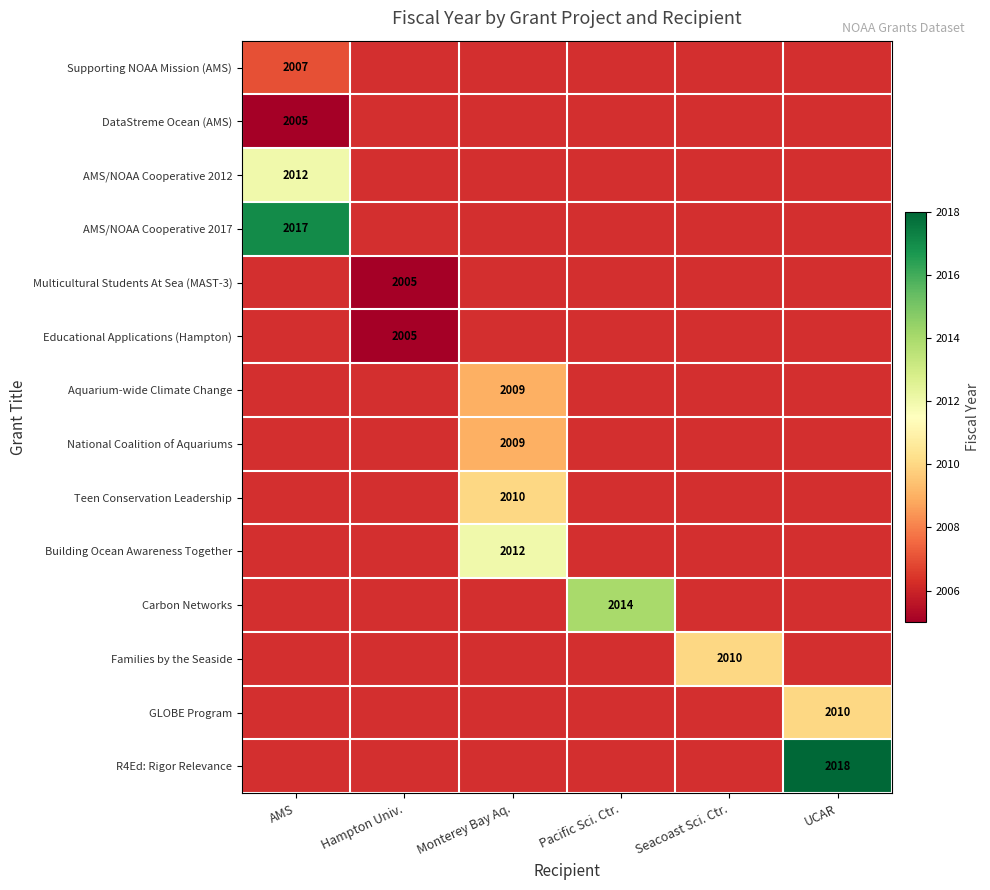

What is the greatest value displayed?

2018.0